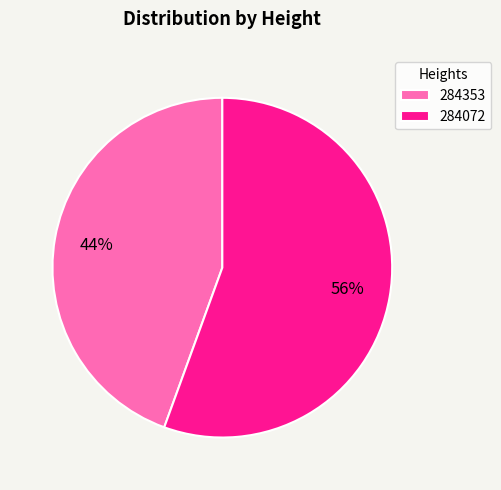

The 284072 slice represents 63% of the pie. True or false?

False